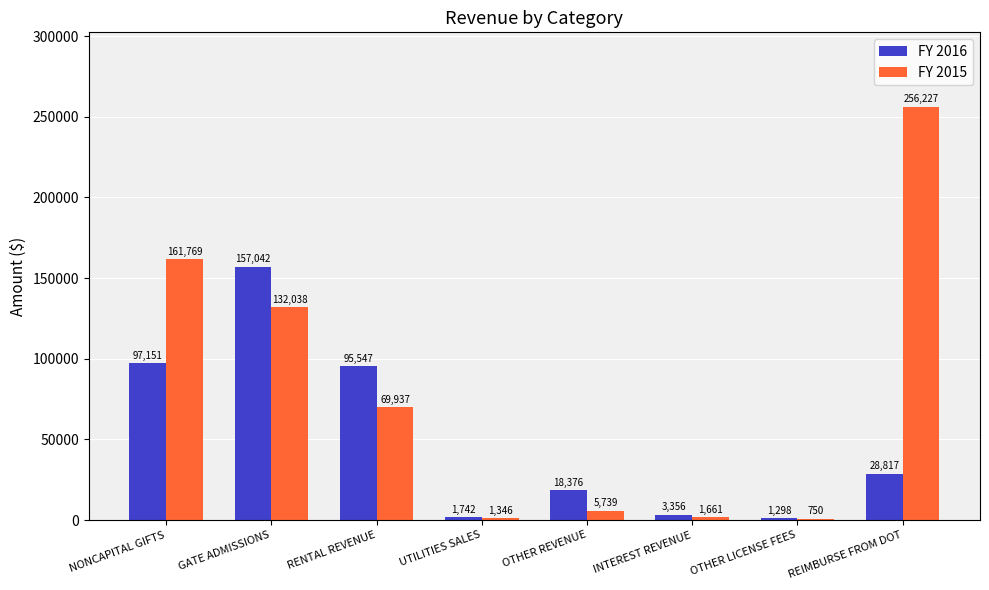

Read the FY 2016 value at UTILITIES SALES.

1742.1